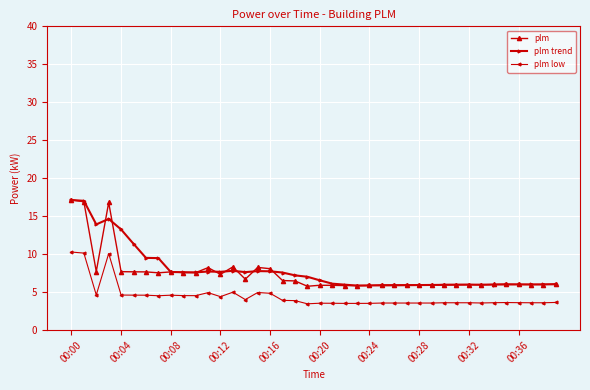

What is the value of the plm trend point at the 3rd from the left?

13.9